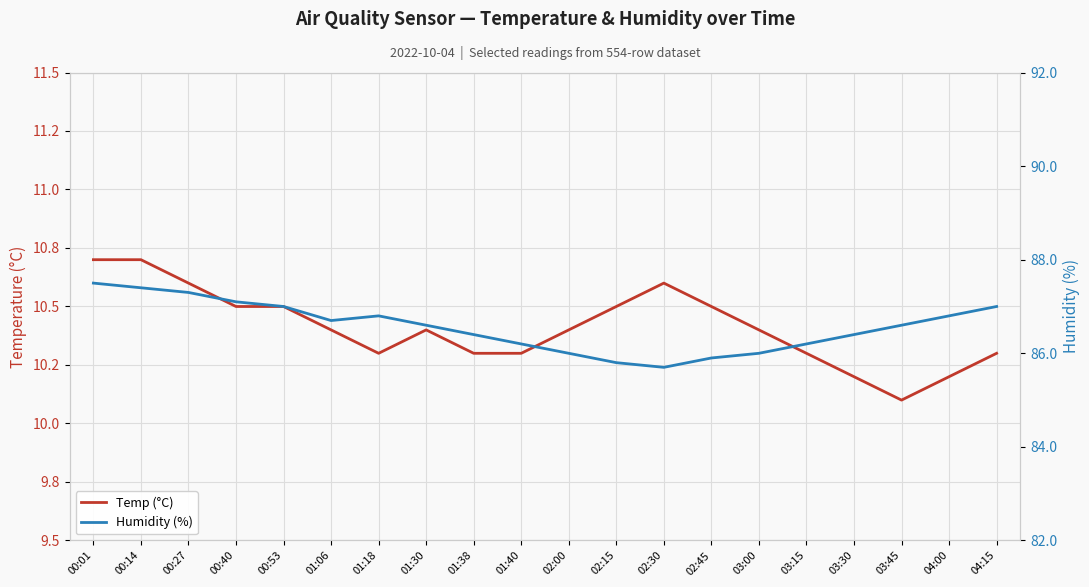

In Humidity (%), how many points are lower than both neighbors (excluding endpoints)?

2